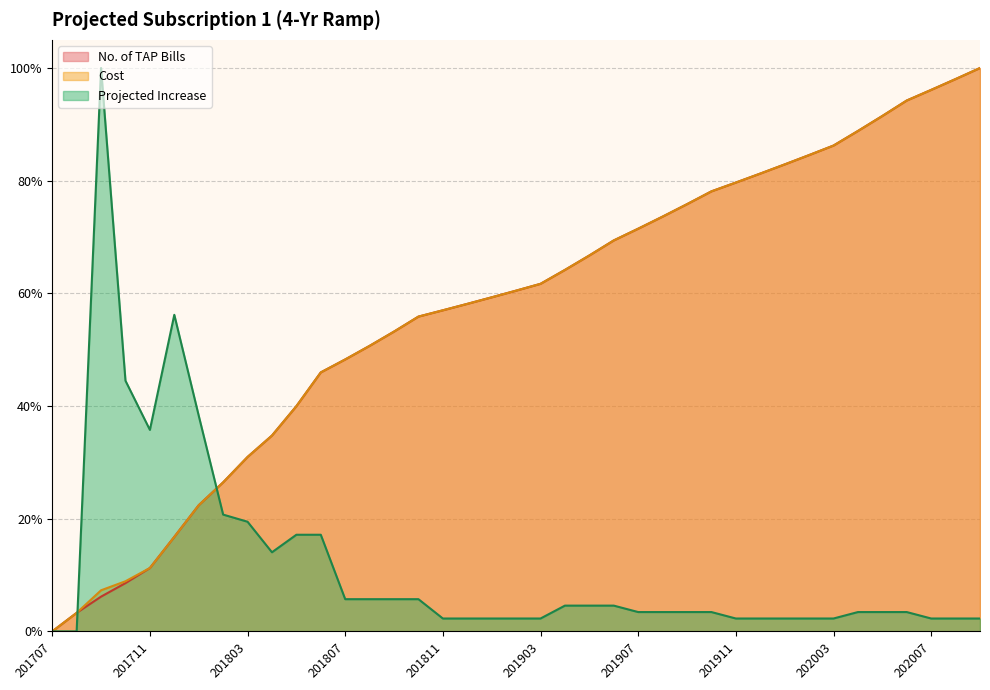

True or false: Cost has more than 2 points higher than both neighbors.

False